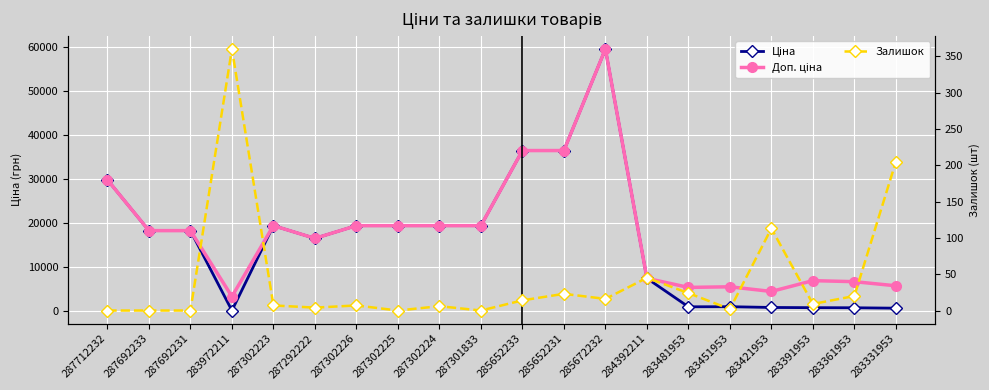

Where is the first local minimum for Залишок?

287292222